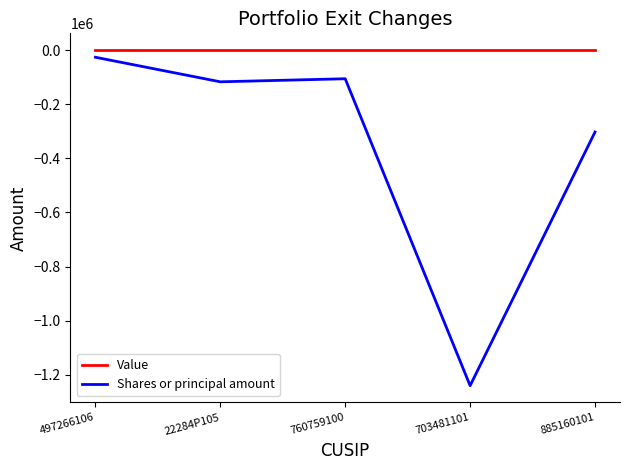

True or false: Shares or principal amount and Value intersect in this chart.

False